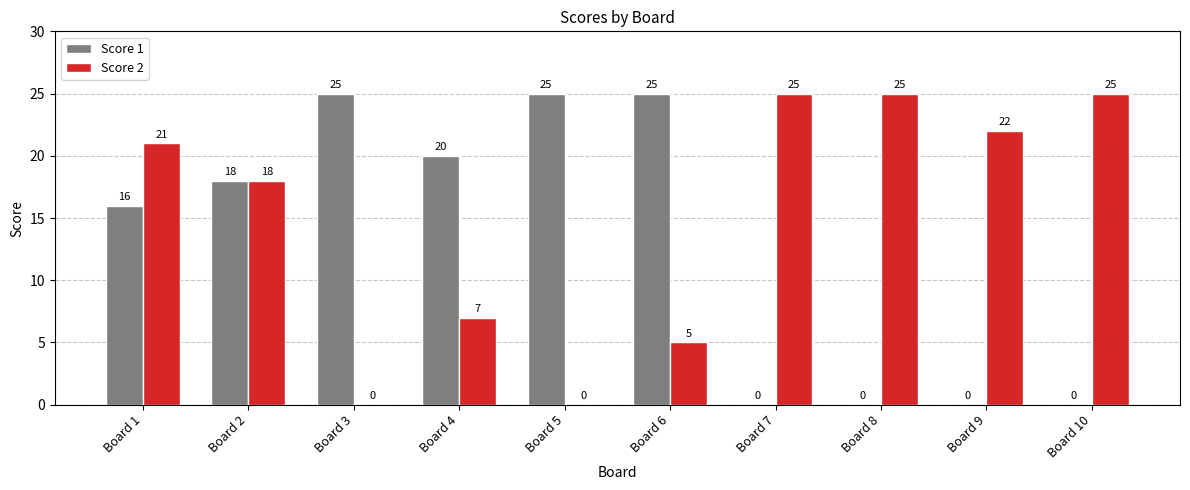

True or false: Score 2 has a value of 25 at Board 8.

True